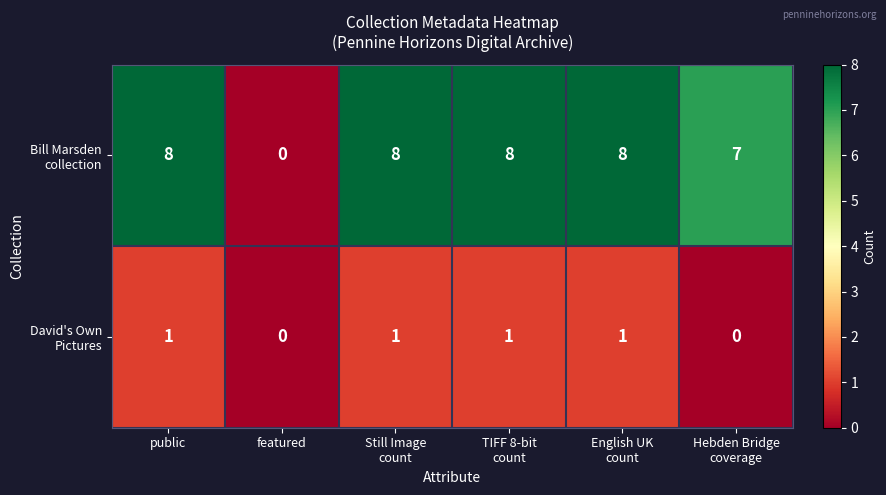

At how many categories does at least one series exceed 4?

5